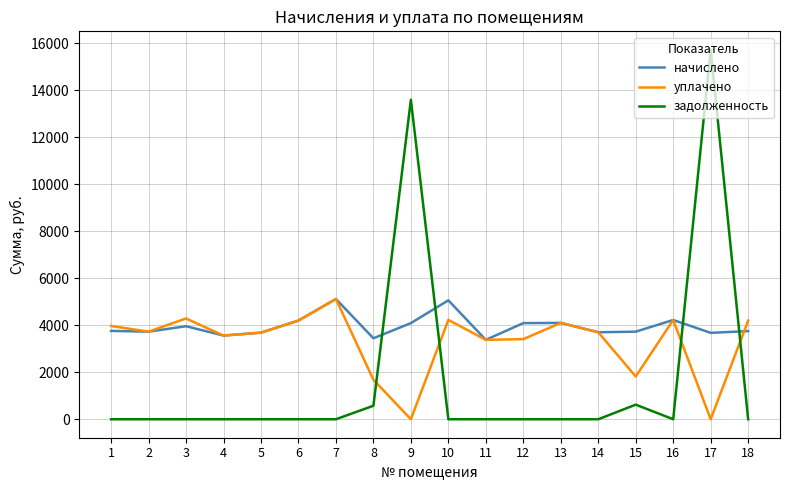

Read the уплачено value at 6.

4198.0